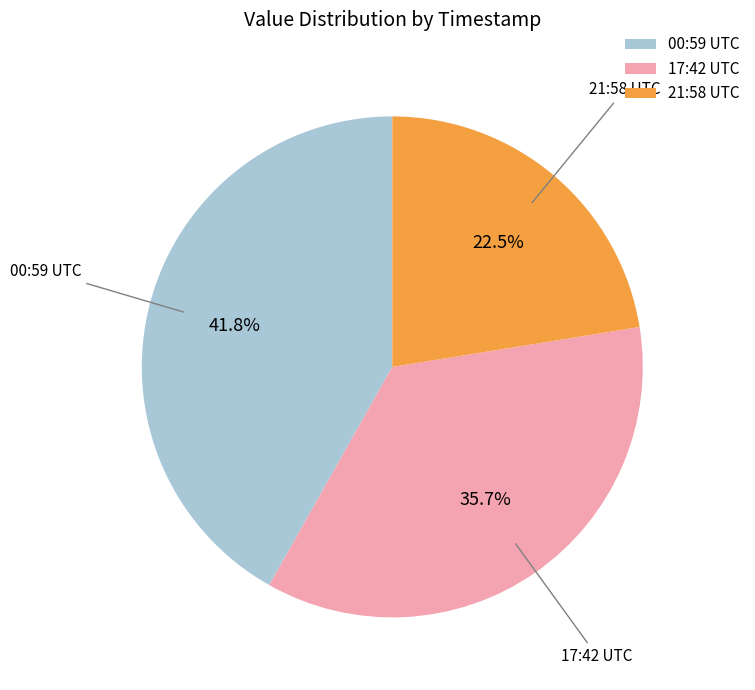

Rank the categories by value from lowest to highest.

21:58 UTC, 17:42 UTC, 00:59 UTC